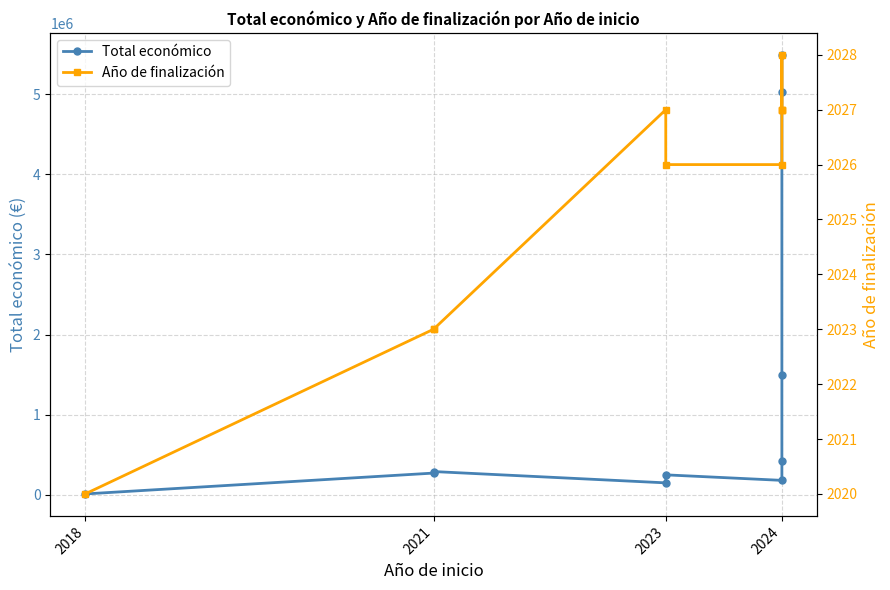

True or false: Total económico and Año de finalización intersect in this chart.

False